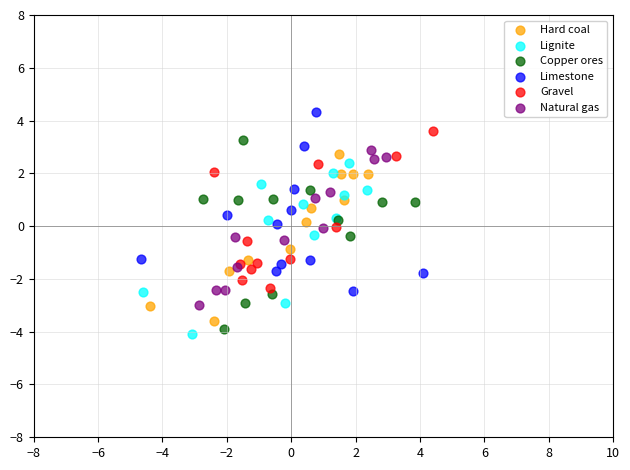

Which series contains the highest Y value?

Limestone